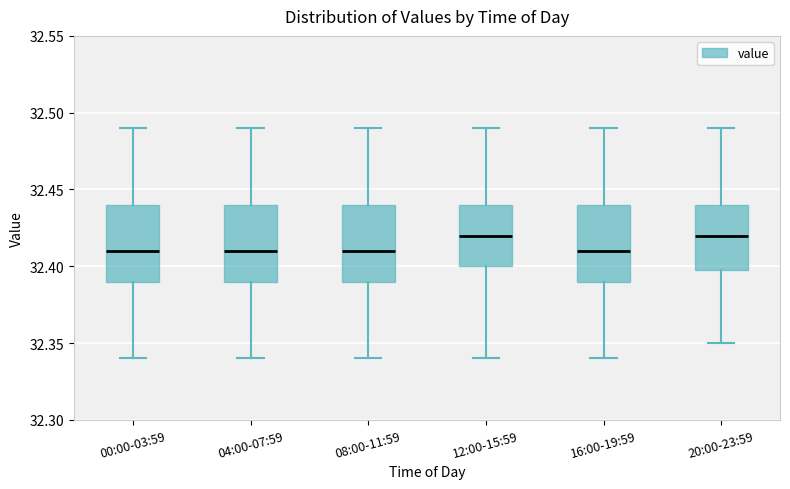

Reading left to right, read every box against the y-axis: the position of its median line, the range the box covers, and the ends of its whiskers. The values are not printed on the chart, so give them approximately, as read against the axis.

00:00-03:59: median 32.41, box 32.39 to 32.44, whiskers 32.34 to 32.49
04:00-07:59: median 32.41, box 32.39 to 32.44, whiskers 32.34 to 32.49
08:00-11:59: median 32.41, box 32.39 to 32.44, whiskers 32.34 to 32.49
12:00-15:59: median 32.42, box 32.40 to 32.44, whiskers 32.34 to 32.49
16:00-19:59: median 32.41, box 32.39 to 32.44, whiskers 32.34 to 32.49
20:00-23:59: median 32.42, box 32.40 to 32.44, whiskers 32.35 to 32.49